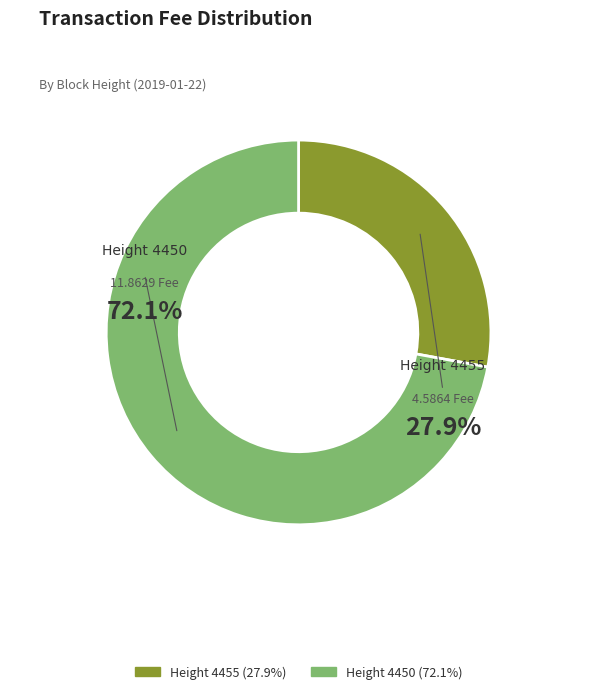

Does Height 4455 represent more than half of the total?

No